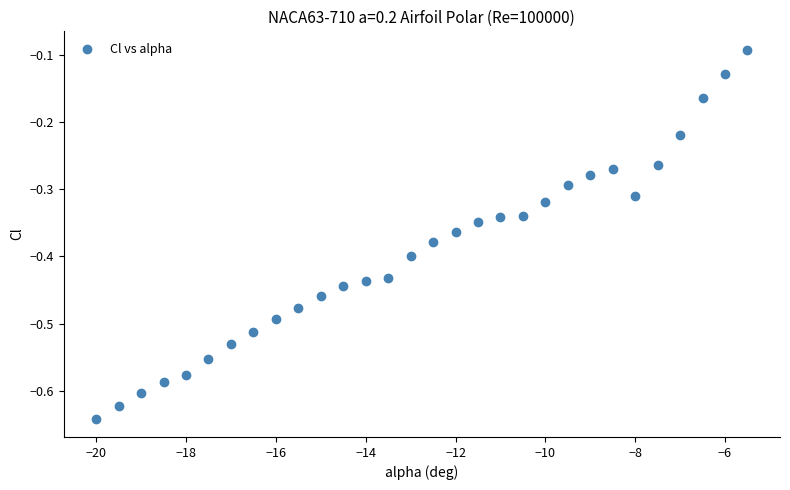

What is the range of X values (max minus min)?

14.5